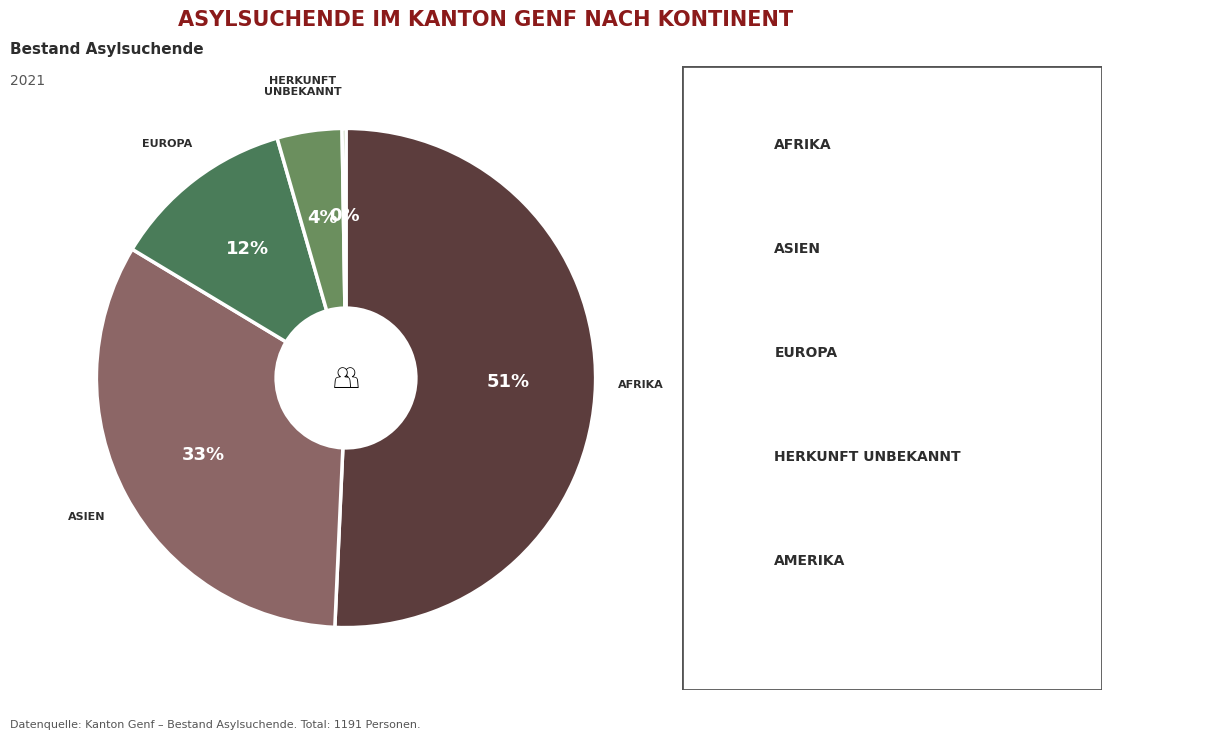

Which slice is the largest?

Afrika